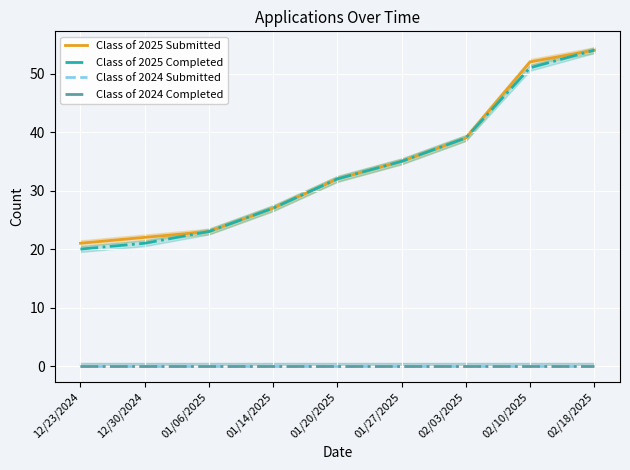

At which category is the sum across all series the highest?

02/18/2025